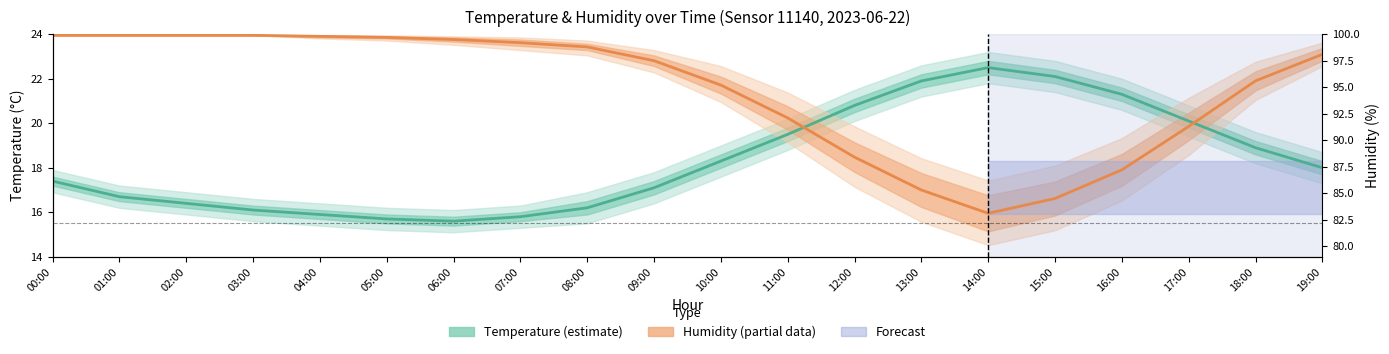

Which label corresponds to the largest value in the chart?

00:00